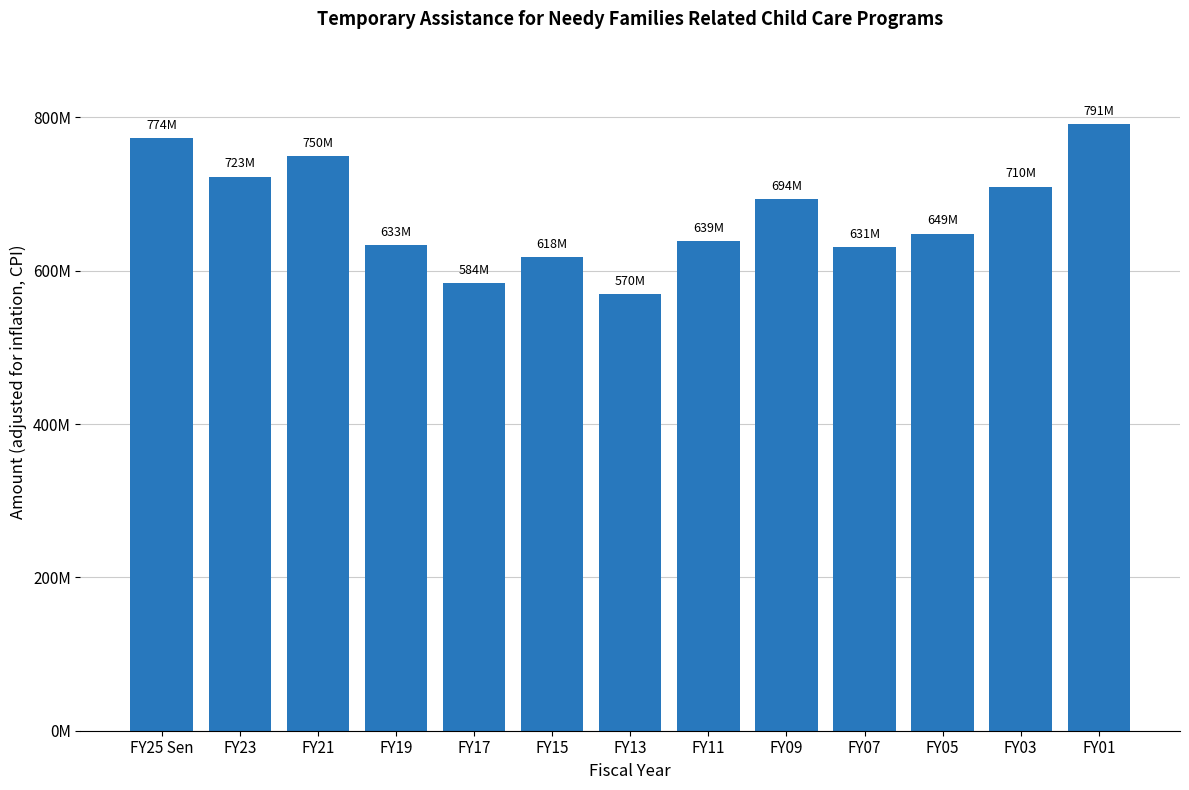

What is the label of the 8th bar from the left?

FY11